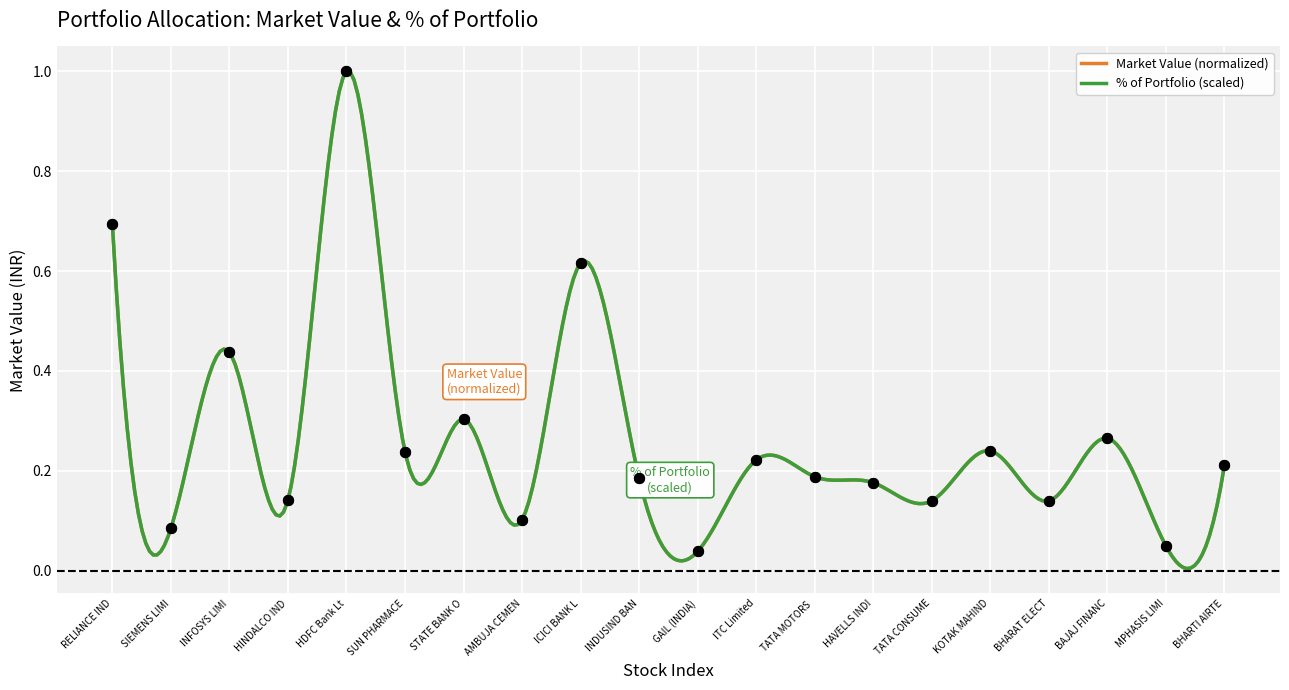

What is the change in value from RELIANCE IND to BHARAT ELECT?

-0.6